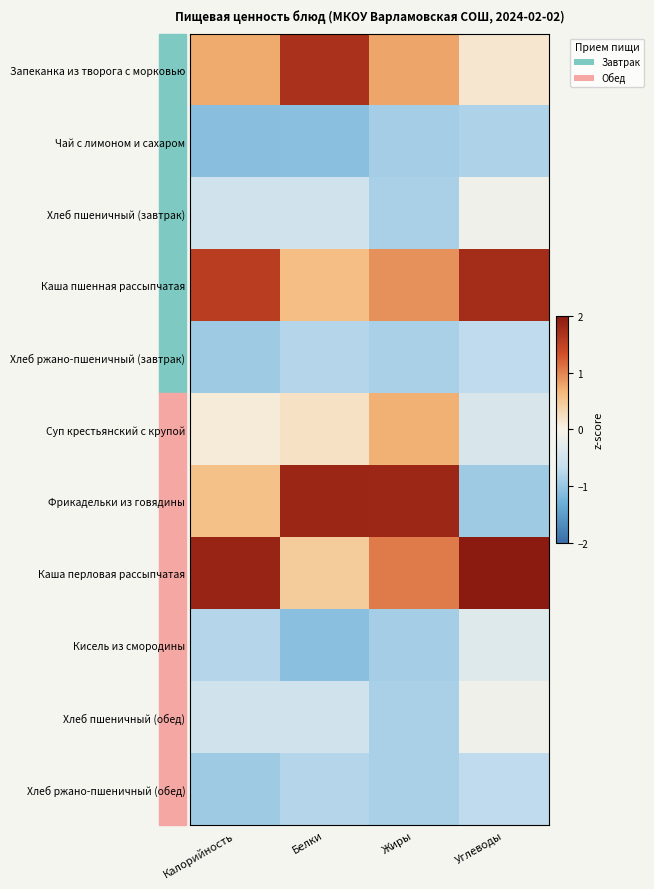

What is the difference between the highest and lowest values at Белки?

2.9